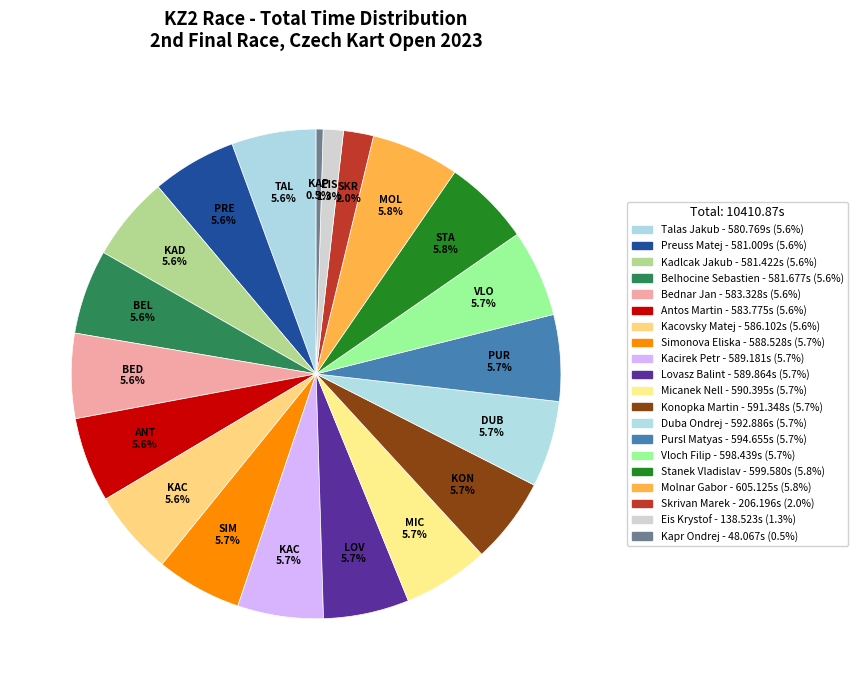

Which has a higher value, Molnar Gabor or Micanek Nell?

Molnar Gabor